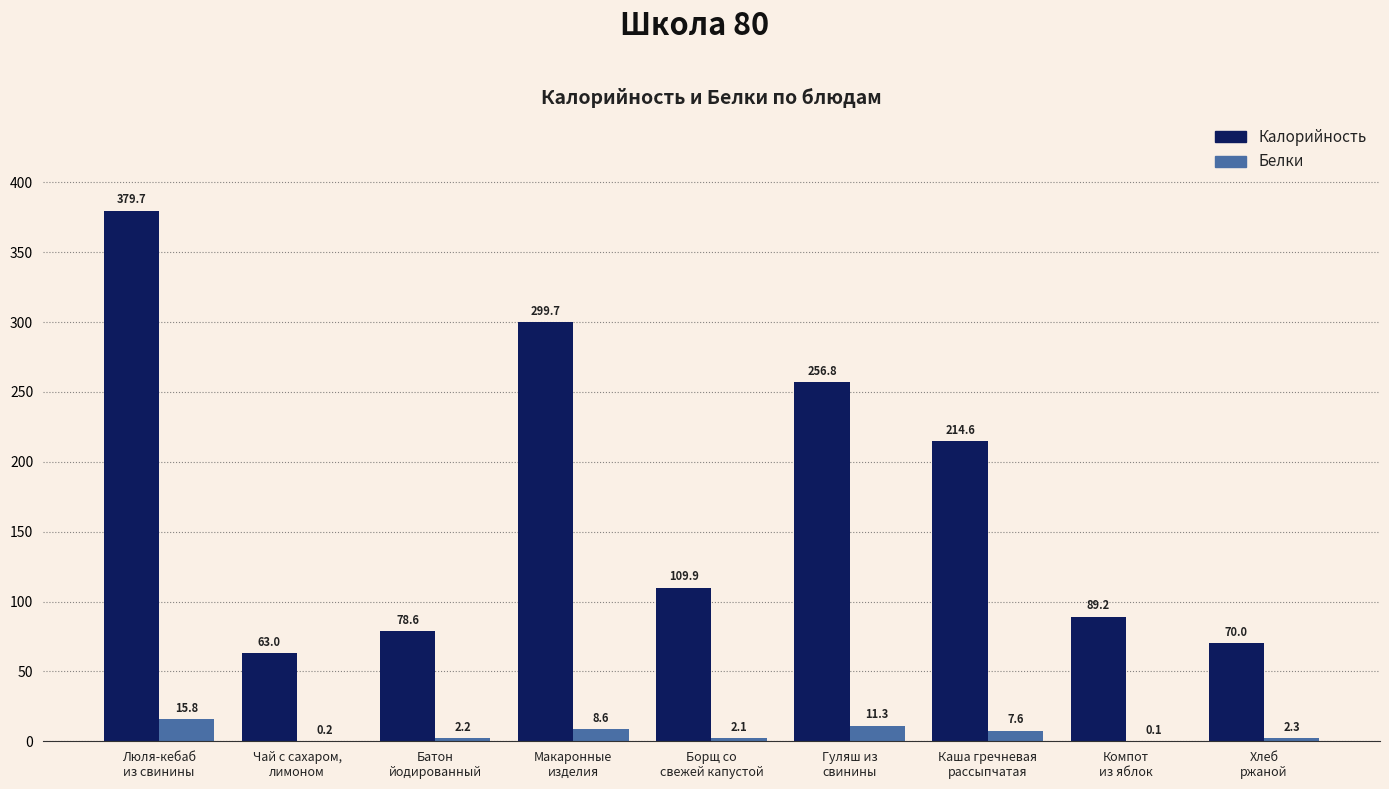

What is the maximum value for Калорийность?

379.7